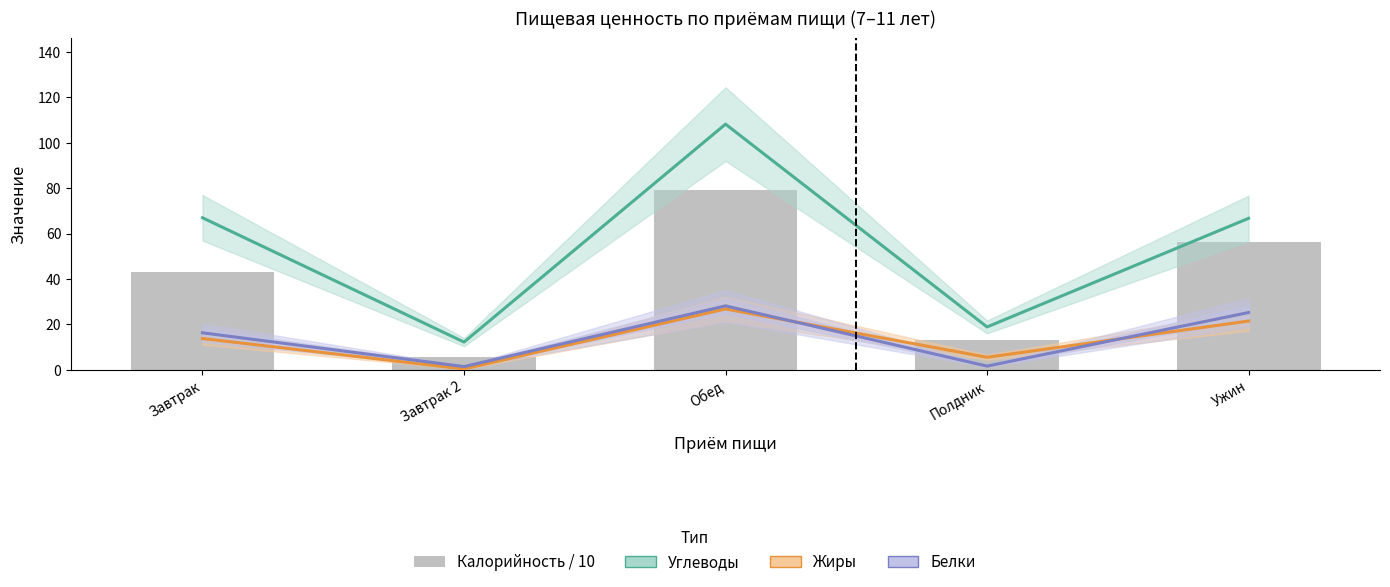

List the labels in order of Белки value, largest first.

Обед, Ужин, Завтрак, Полдник, Завтрак 2